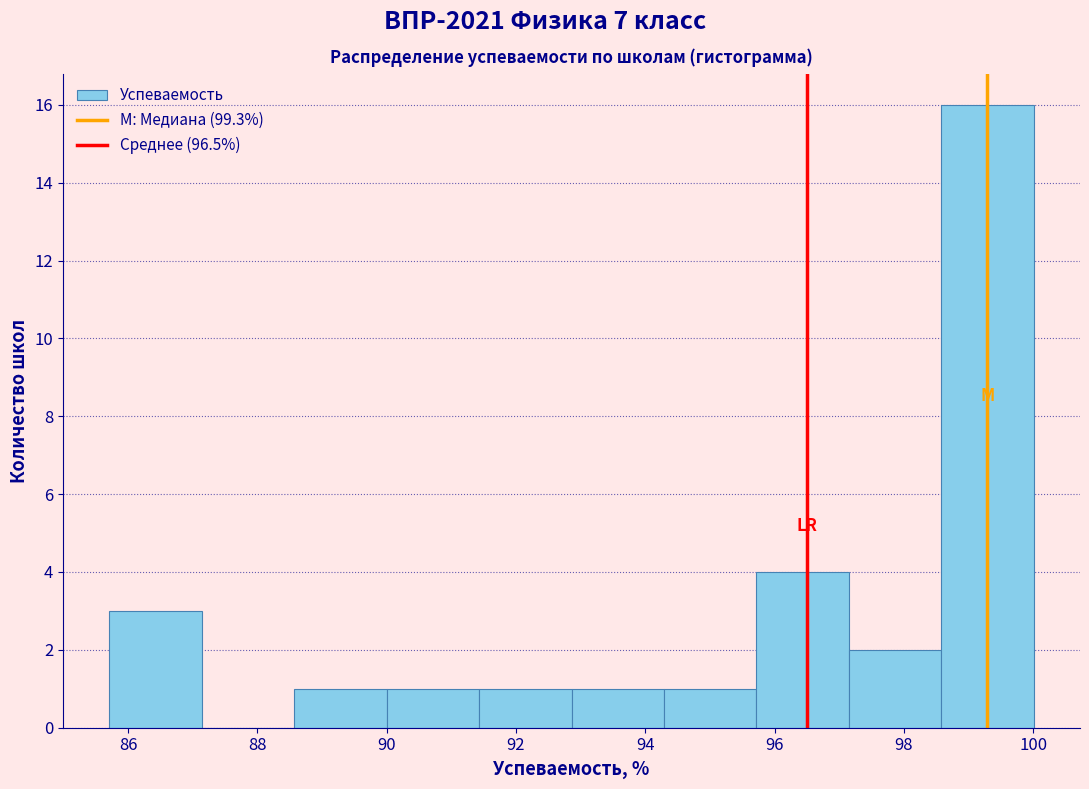

Reading left to right, transcribe this chart: for each bar, give the range it covers on the x-axis and its height. Neither the bar edges nor the heights are printed on the chart, so give them approximately, as read against the axes.

85.8 to 87.2: 3
87.2 to 88.6: 0
88.6 to 90.0: 1
90.0 to 91.4: 1
91.4 to 92.8: 1
92.8 to 94.2: 1
94.2 to 95.8: 1
95.8 to 97.2: 4
97.2 to 98.6: 2
98.6 to 100.0: 16